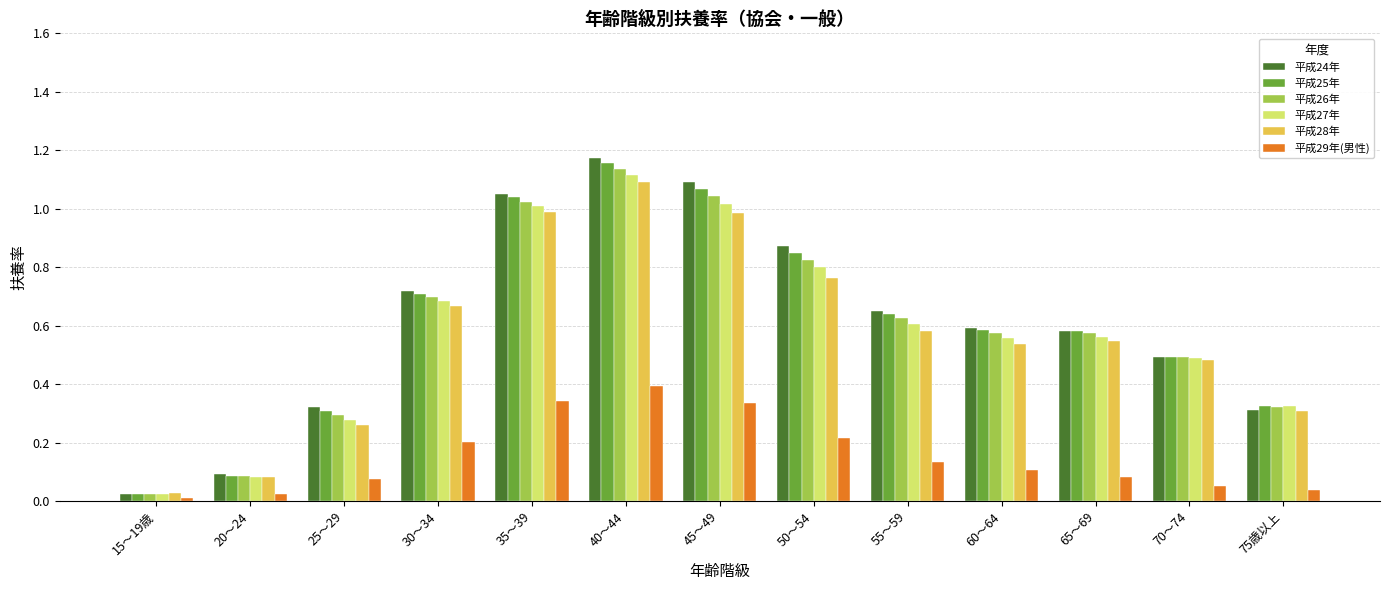

What is the sum of all 平成29年(男性) values?

2.0